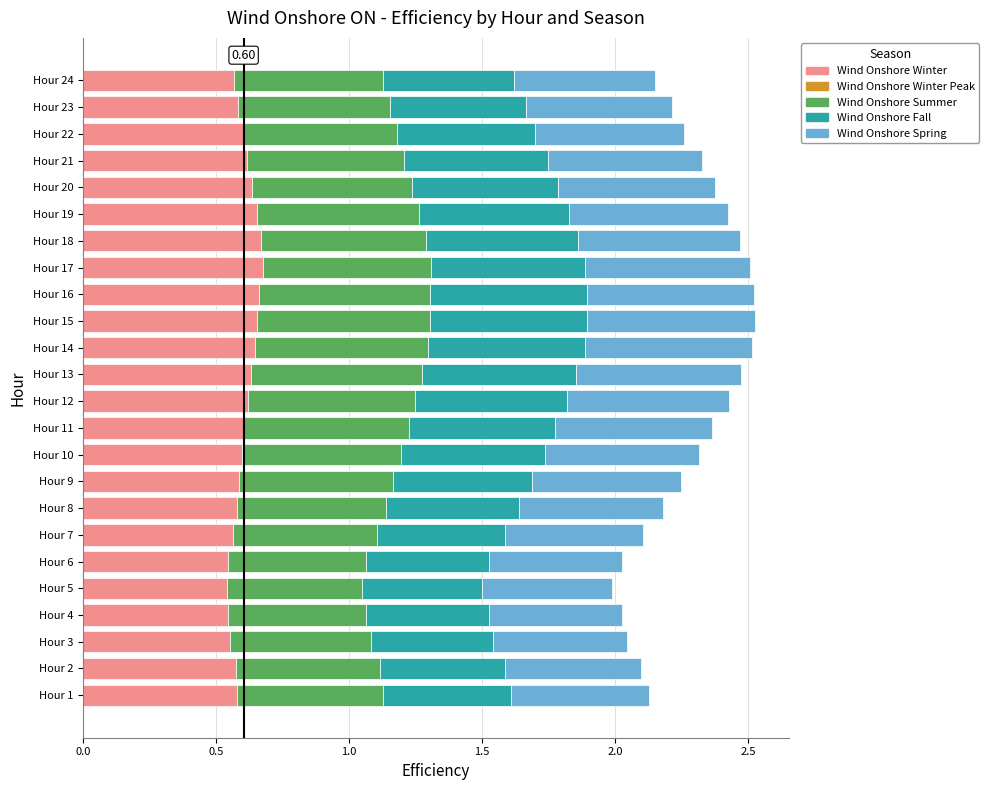

What is the total value across all series at Hour 18?

2.5